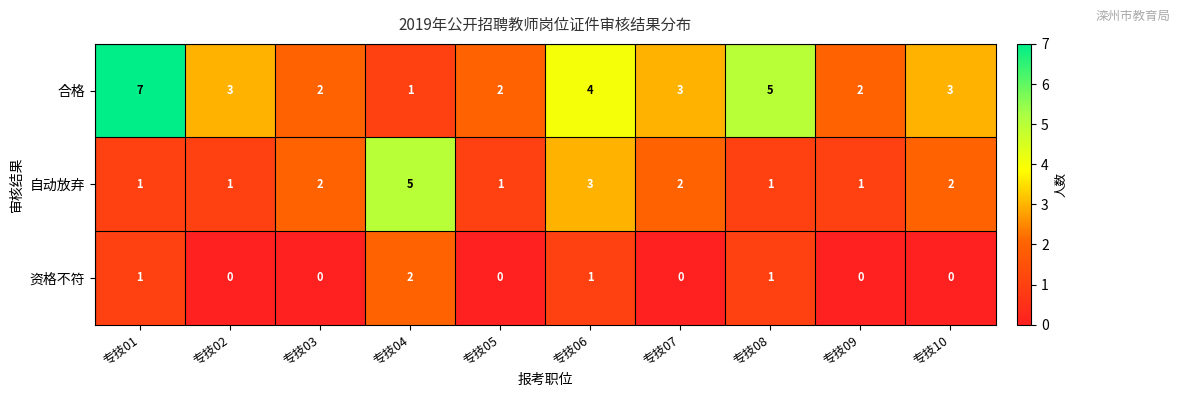

The 合格 series shows 2 at 专技03. True or false?

True